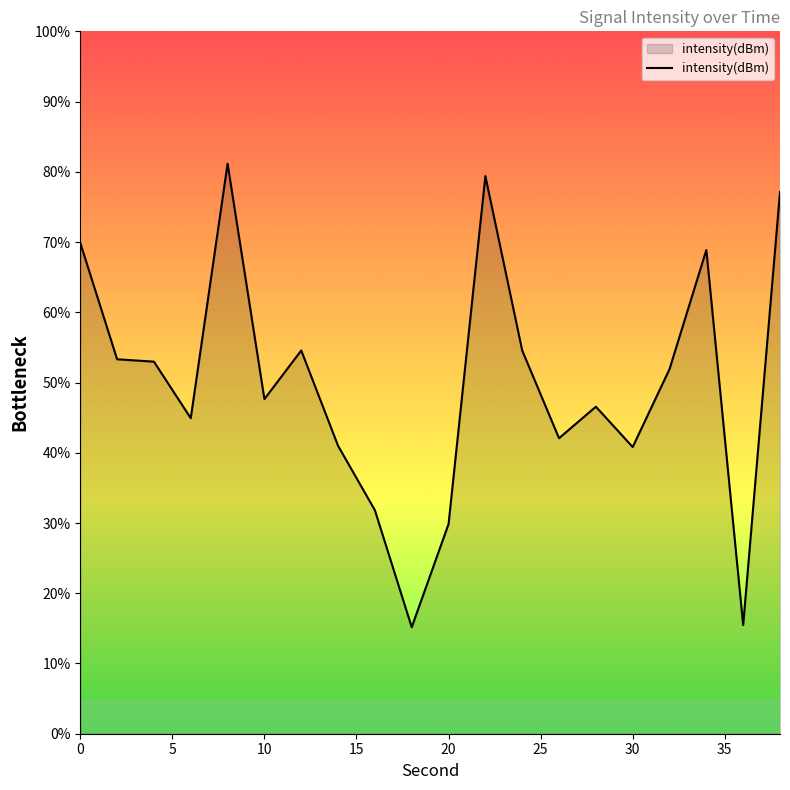

What is the minimum value shown in the chart?

15.2